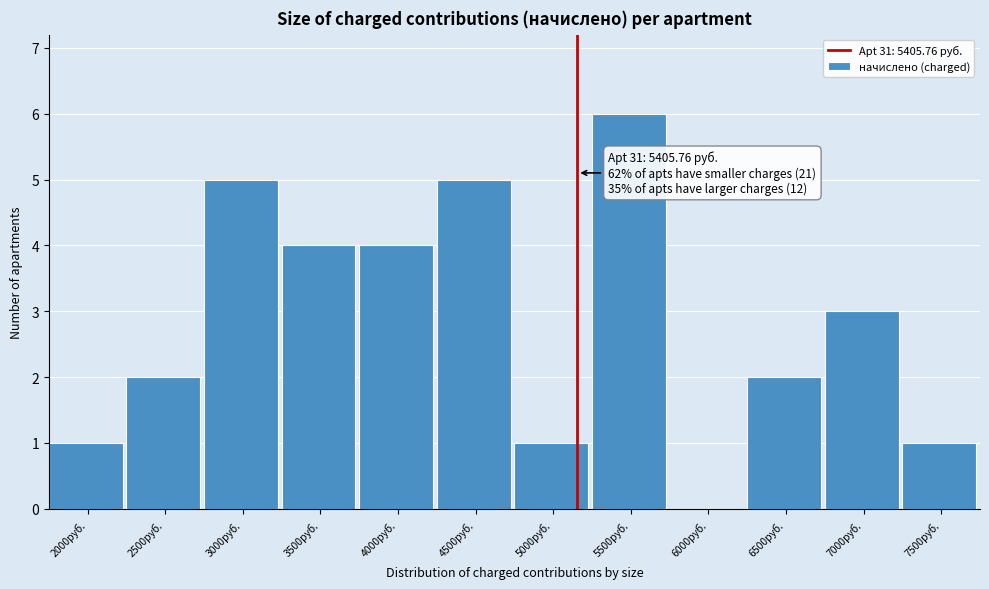

Reading left to right, list all the values displayed in this chart.

2000руб.=1	2500руб.=2	3000руб.=5	3500руб.=4	4000руб.=4	4500руб.=5	5000руб.=1	5500руб.=6	6000руб.=0	6500руб.=2	7000руб.=3	7500руб.=1